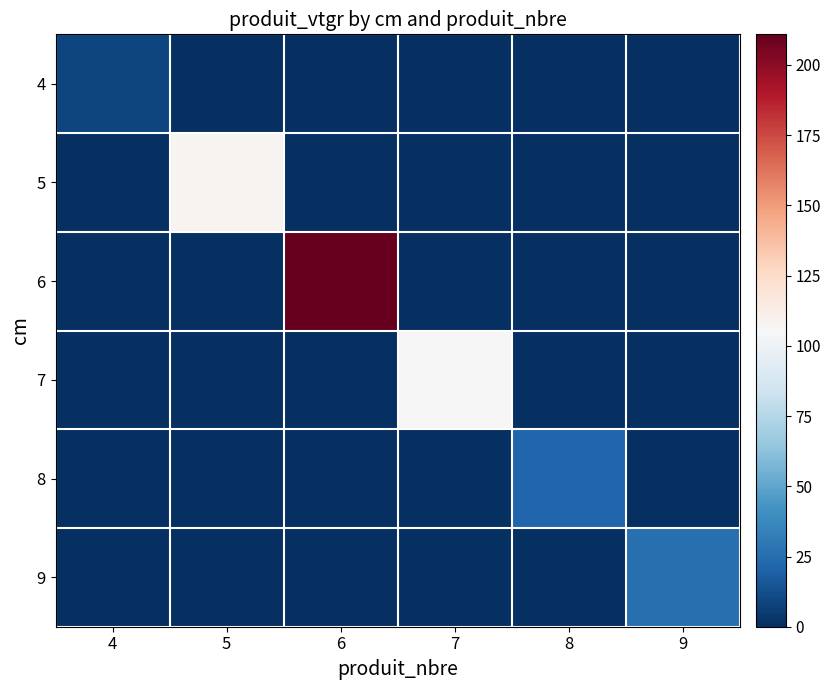

Reading left to right, extract all data points from this chart.

4: 4=8.3	5=0.0	6=0.0	7=0.0	8=0.0	9=0.0
5: 4=0.0	5=108.1	6=0.0	7=0.0	8=0.0	9=0.0
6: 4=0.0	5=0.0	6=210.9	7=0.0	8=0.0	9=0.0
7: 4=0.0	5=0.0	6=0.0	7=105.6	8=0.0	9=0.0
8: 4=0.0	5=0.0	6=0.0	7=0.0	8=21.6	9=0.0
9: 4=0.0	5=0.0	6=0.0	7=0.0	8=0.0	9=26.2